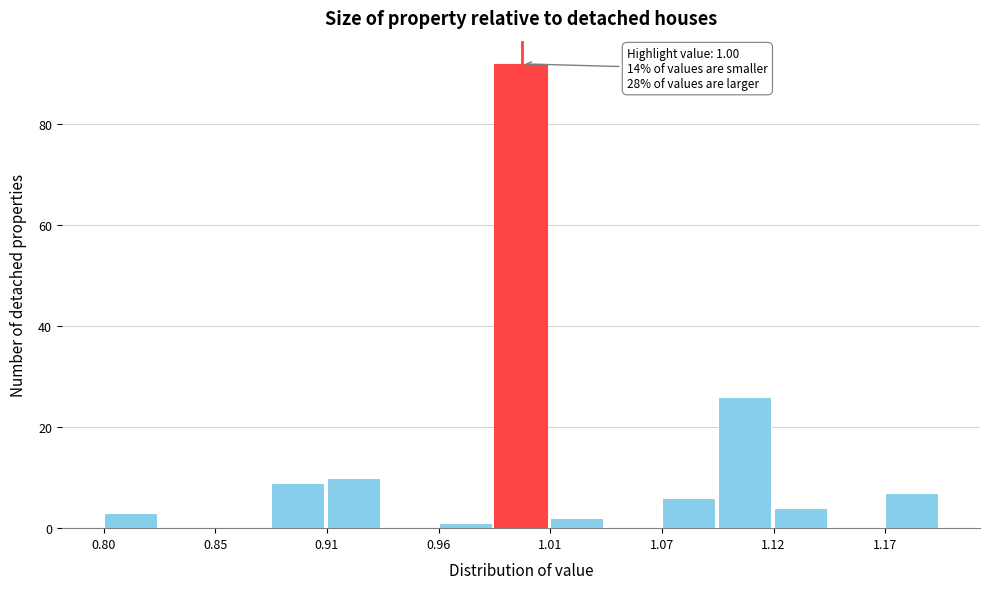

Around what value on the x-axis is the tallest bar? Give the approximate position of its centre, as read against the axis.

1.00